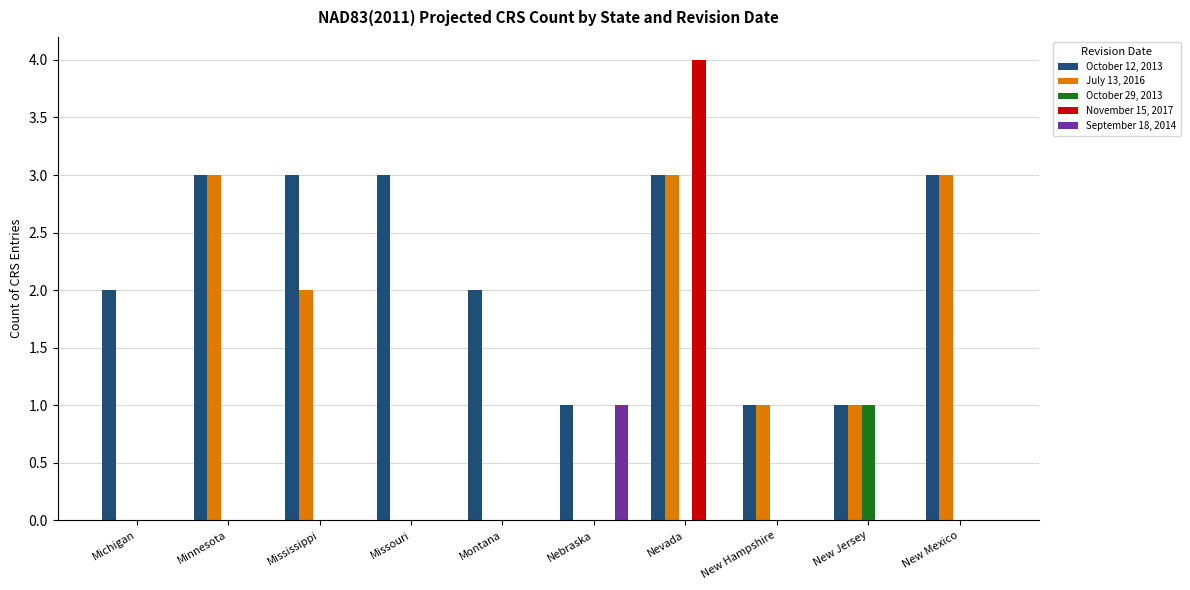

Is it true that September 18, 2014 equals -1 at Missouri?

False